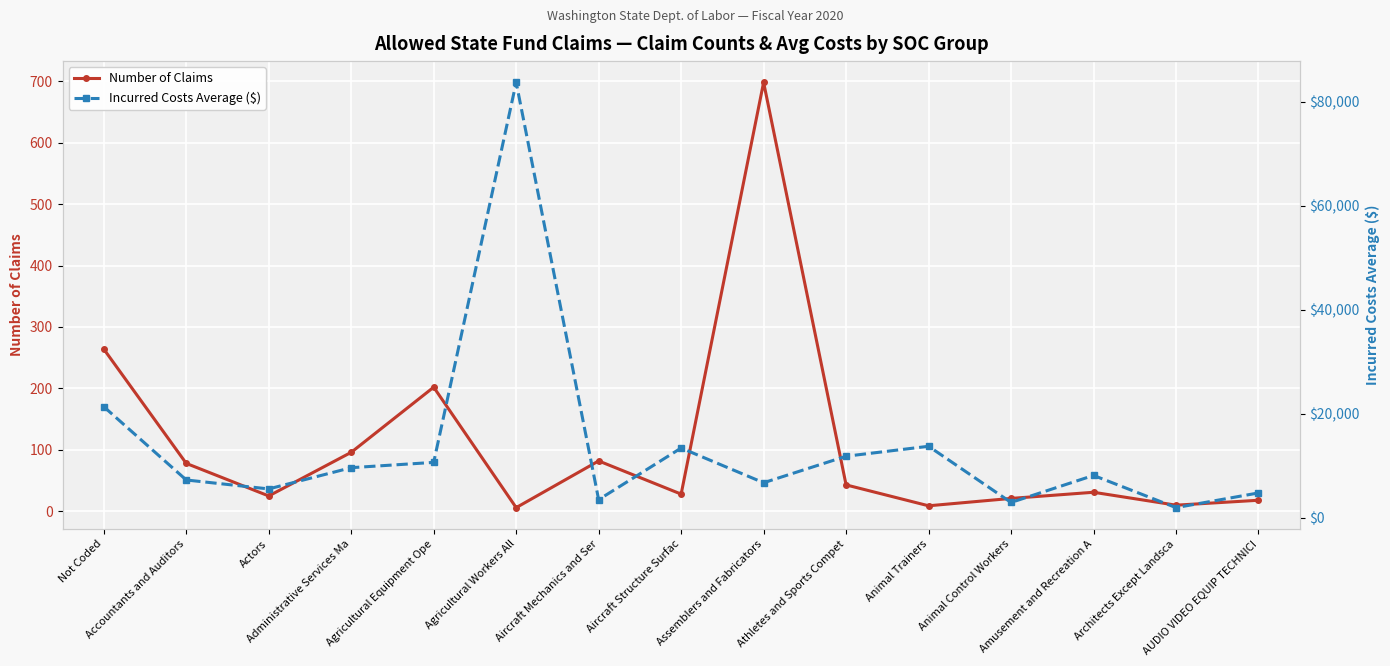

The Incurred Costs Average ($) series shows 9608 at Administrative Services Ma. True or false?

True